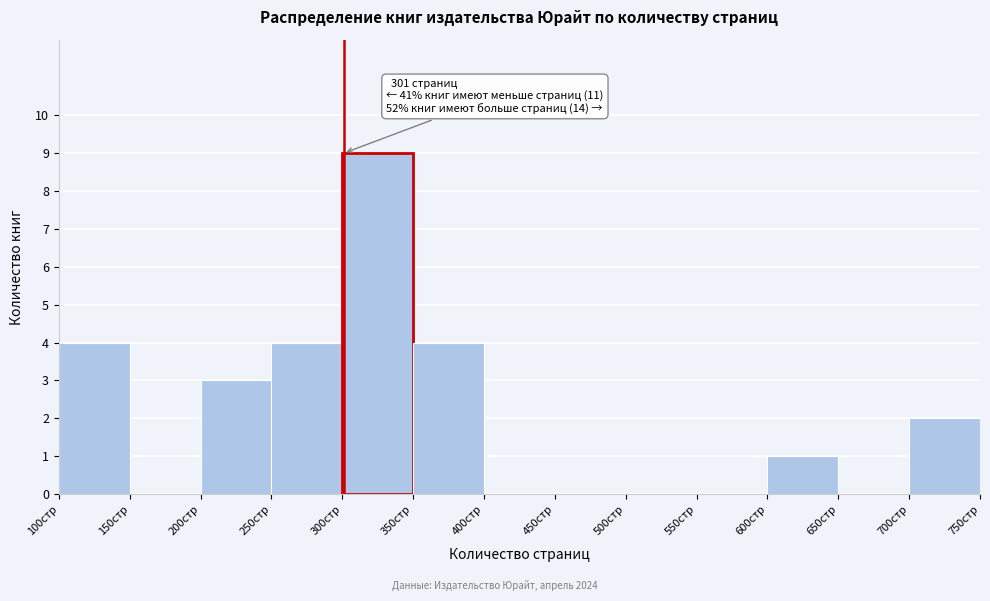

Over which range of the x-axis is the bar tallest?

300 to 350